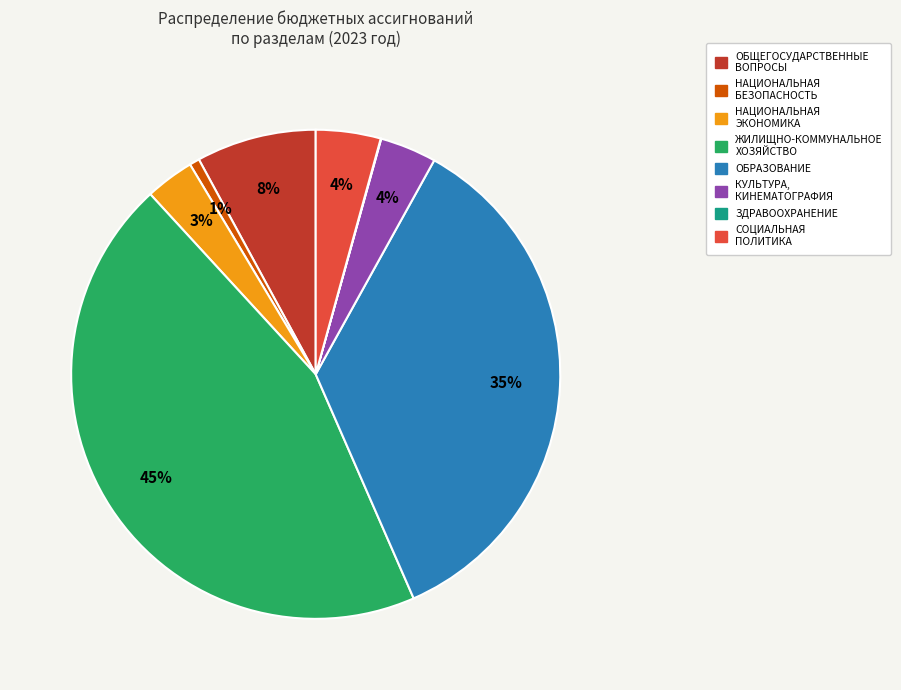

To the nearest percent, what is the average slice percentage?

12%